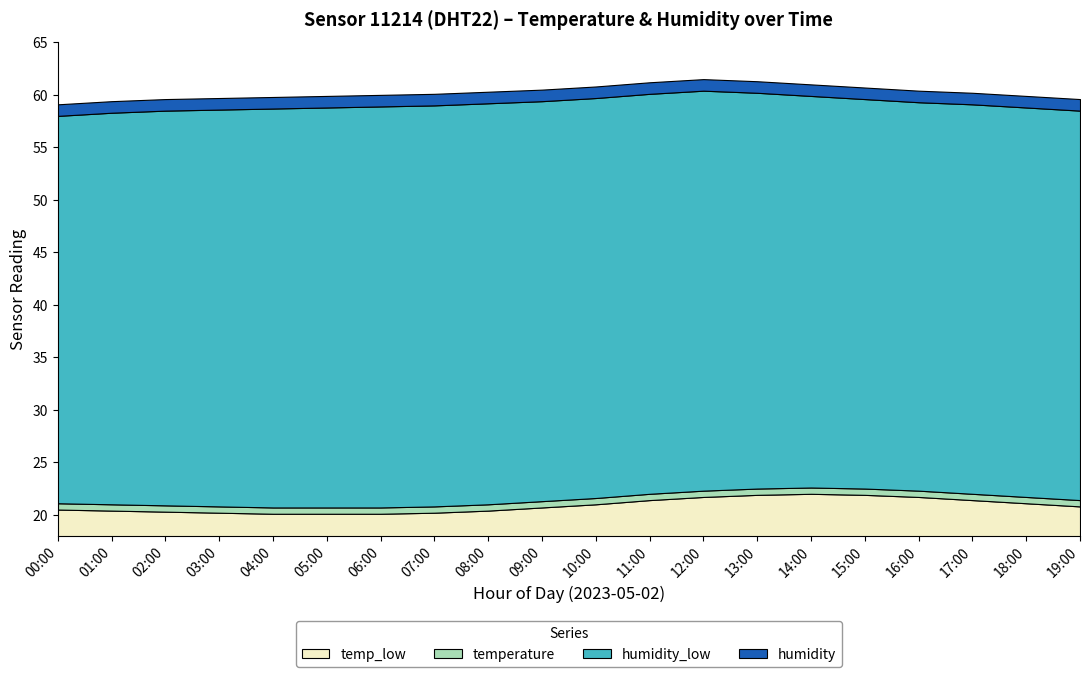

What is the smallest value displayed?

20.1